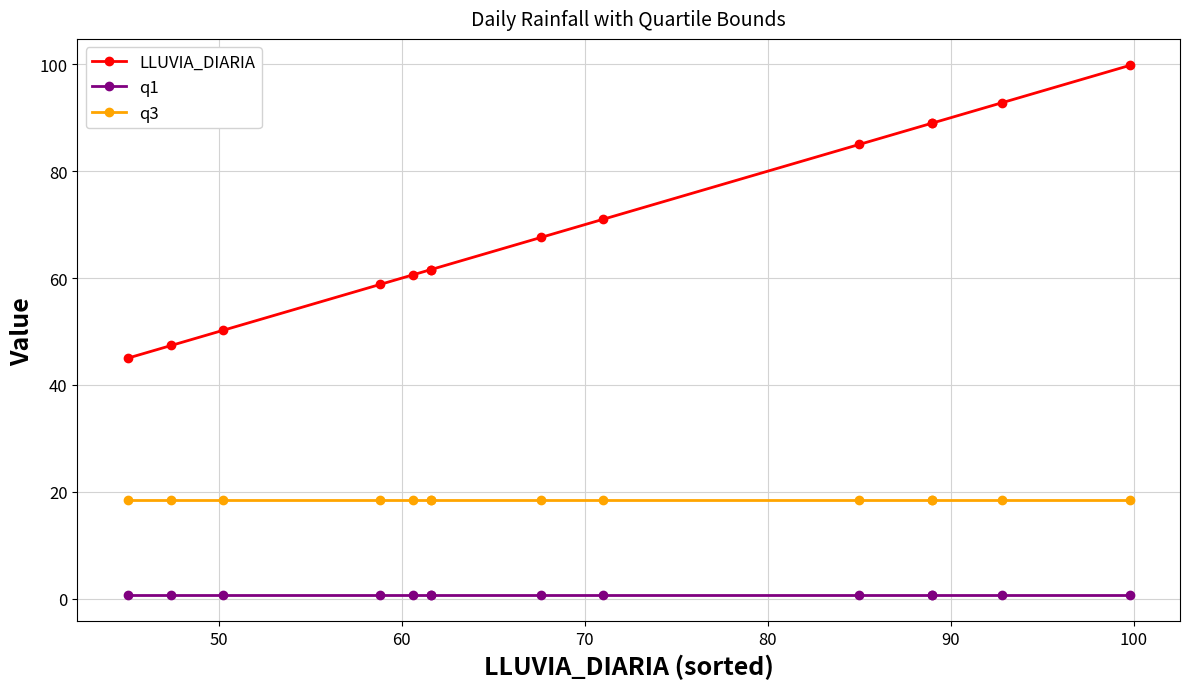

What are all the series names shown in the legend?

LLUVIA_DIARIA, q1, q3